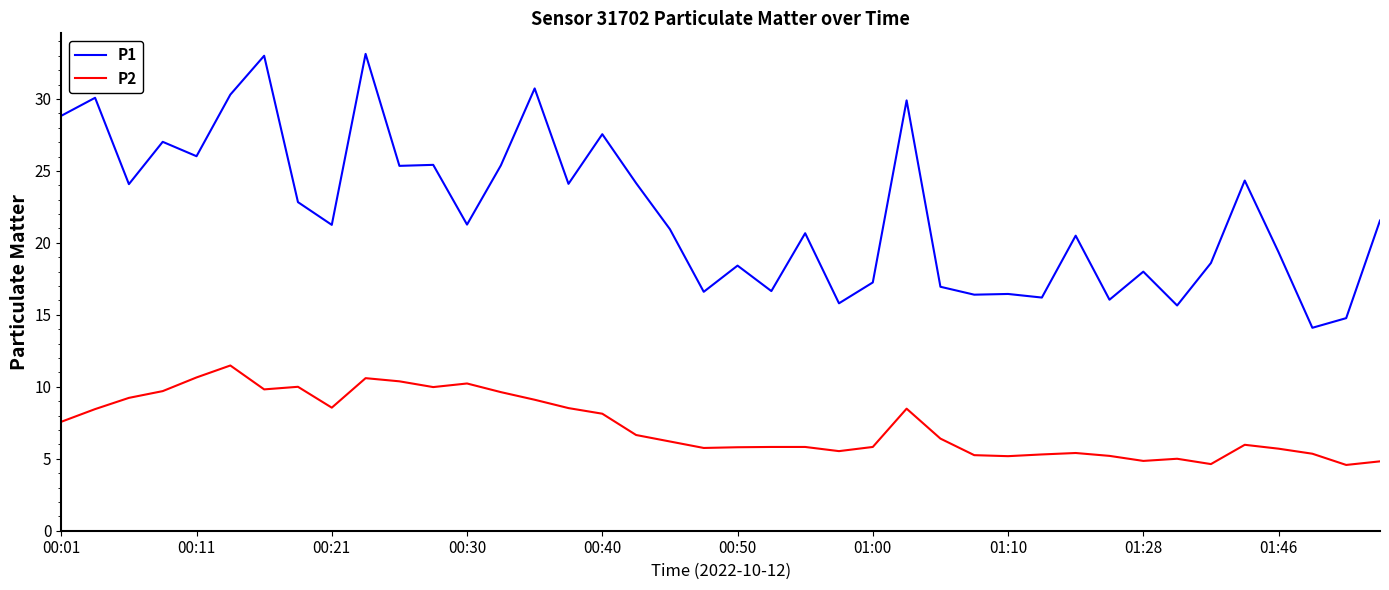

Does the chart have visible grid lines?

No